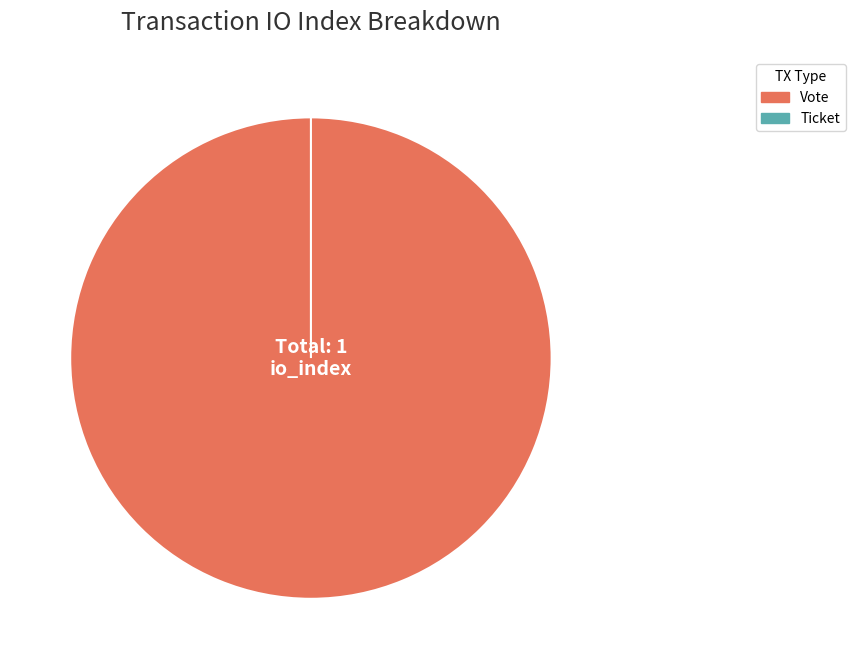

Rank the categories by value from lowest to highest.

Ticket (io_index=0), Vote (io_index=1)